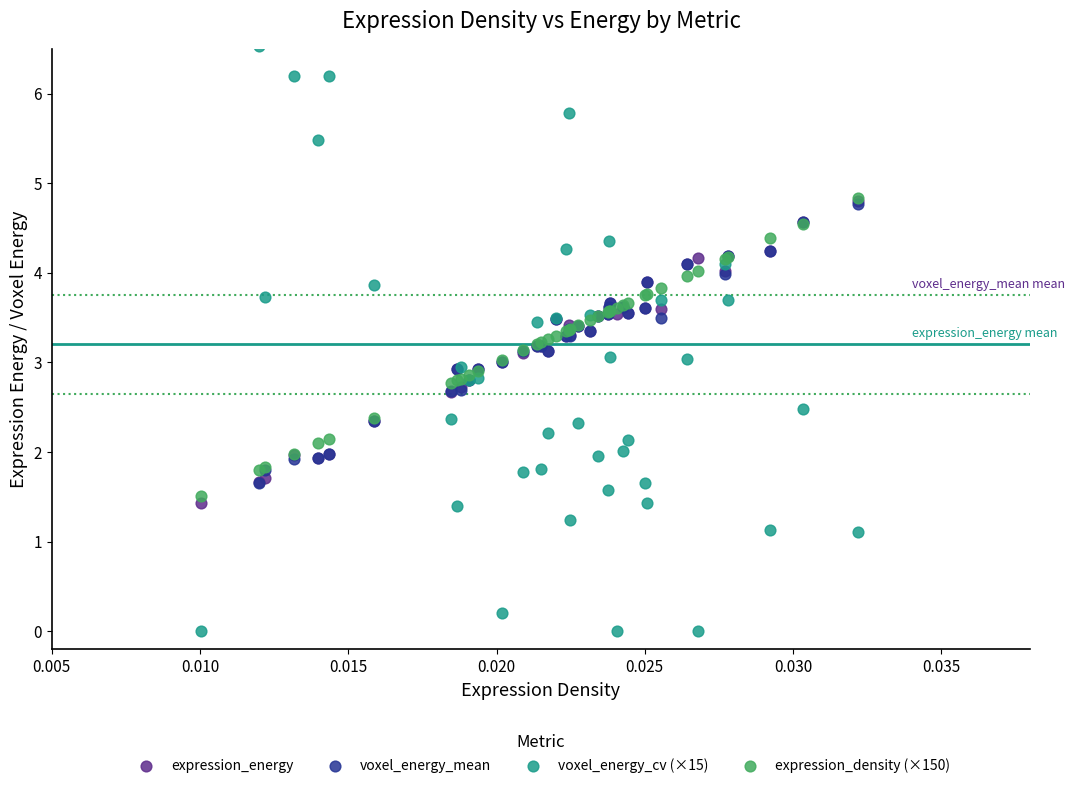

Which series has the widest spread of Y values?

voxel_energy_cv (×15)